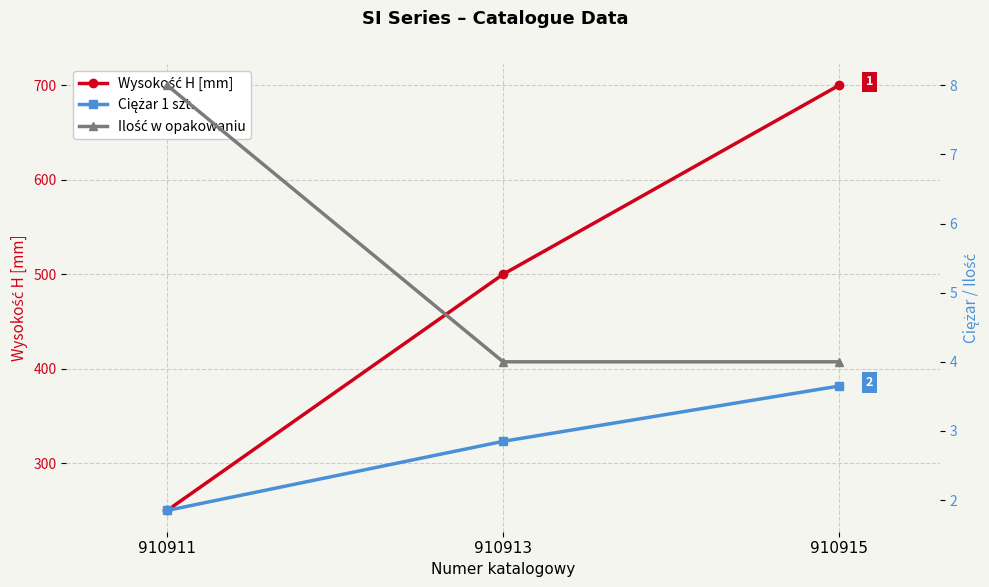

The Wysokość H [mm] series shows 1217.1 at 910915. True or false?

False